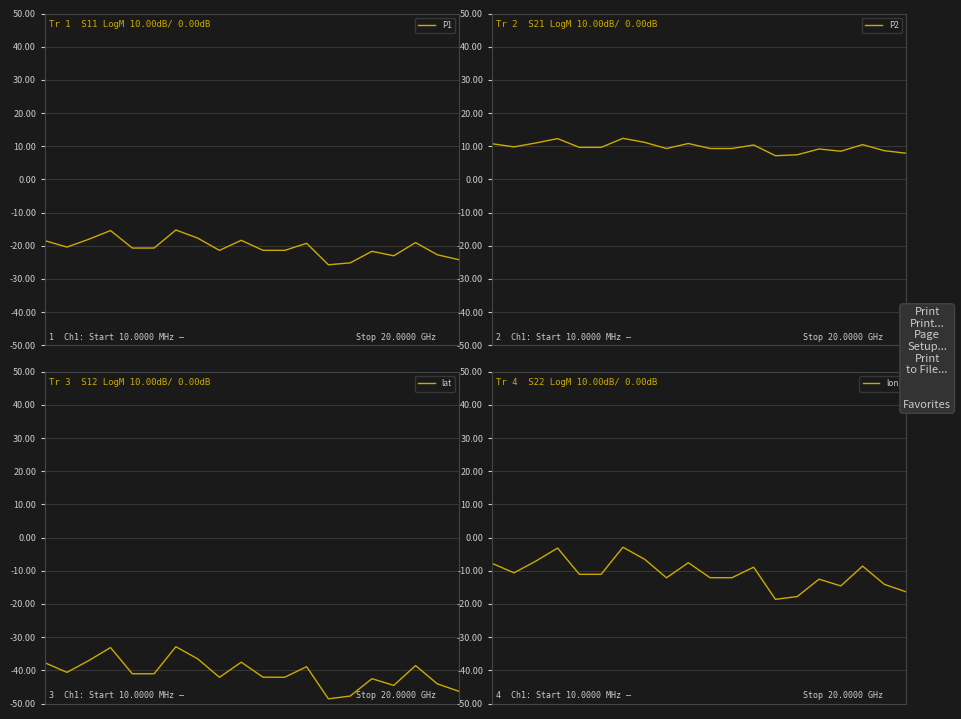

List the series in order of their overall mean, lowest first.

lat, P1, lon, P2